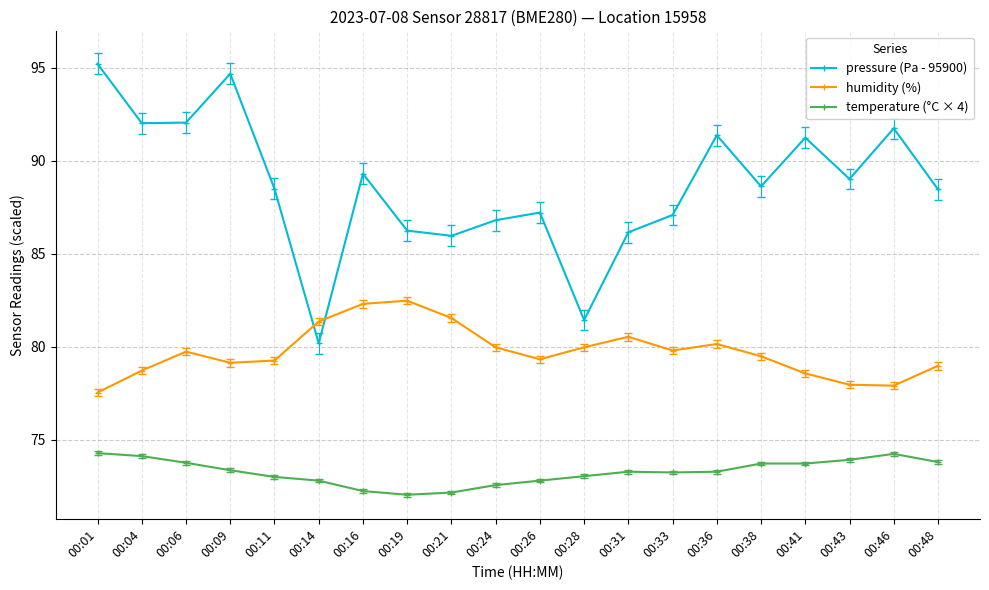

Which label corresponds to the largest value in the chart?

00:01